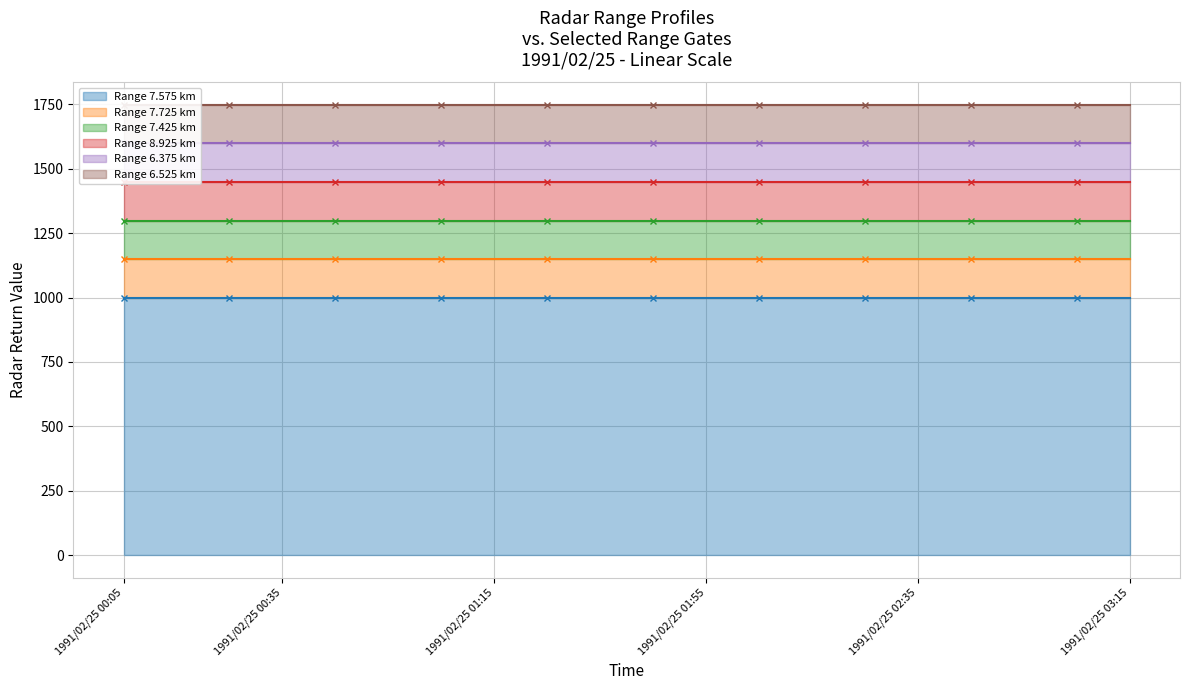

Reading left to right, extract all data points from this chart.

Range 7.575 km: 999.0	999.0	999.0	999.0	999.0	999.0	999.0	999.0	999.0	999.0	999.0	999.0	999.0	999.0	999.0	999.0	999.0	999.0	999.0	999.0
Range 7.725 km: 1148.8	1148.8	1148.8	1148.8	1148.8	1148.8	1148.8	1148.8	1148.8	1148.8	1148.8	1148.8	1148.8	1148.8	1148.8	1148.8	1148.8	1148.8	1148.8	1148.8
Range 7.425 km: 1298.7	1298.7	1298.7	1298.7	1298.7	1298.7	1298.7	1298.7	1298.7	1298.7	1298.7	1298.7	1298.7	1298.7	1298.7	1298.7	1298.7	1298.7	1298.7	1298.7
Range 8.925 km: 1448.5	1448.5	1448.5	1448.5	1448.5	1448.5	1448.5	1448.5	1448.5	1448.5	1448.5	1448.5	1448.5	1448.5	1448.5	1448.5	1448.5	1448.5	1448.5	1448.5
Range 6.375 km: 1598.4	1598.4	1598.4	1598.4	1598.4	1598.4	1598.4	1598.4	1598.4	1598.4	1598.4	1598.4	1598.4	1598.4	1598.4	1598.4	1598.4	1598.4	1598.4	1598.4
Range 6.525 km: 1748.2	1748.2	1748.2	1748.2	1748.2	1748.2	1748.2	1748.2	1748.2	1748.2	1748.2	1748.2	1748.2	1748.2	1748.2	1748.2	1748.2	1748.2	1748.2	1748.2